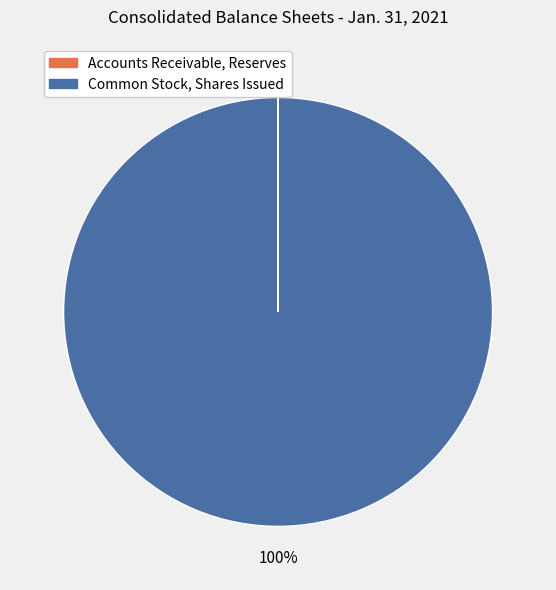

To the nearest percent, what is the average slice percentage?

50%